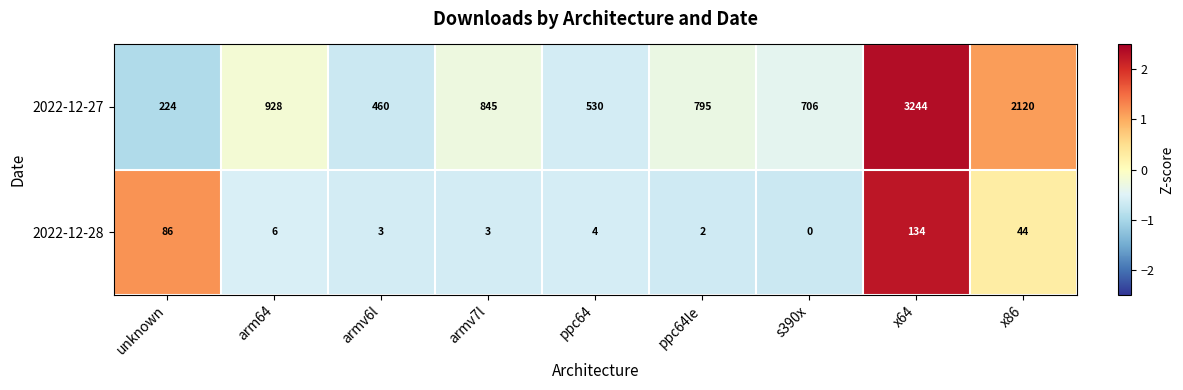

List the series in order of their overall mean, lowest first.

2022-12-28, 2022-12-27